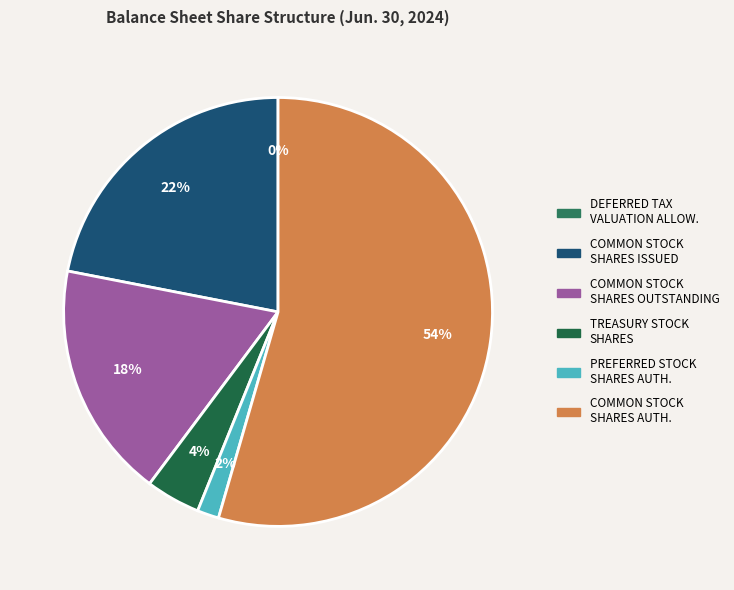

Combined, what portion of the pie is Preferred Stock Shares Authorized and Treasury Stock Shares?

5.7%